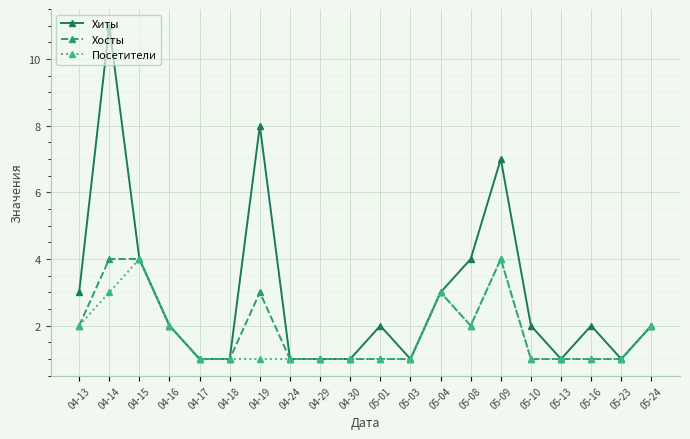

What position from the left is 05-08?

14